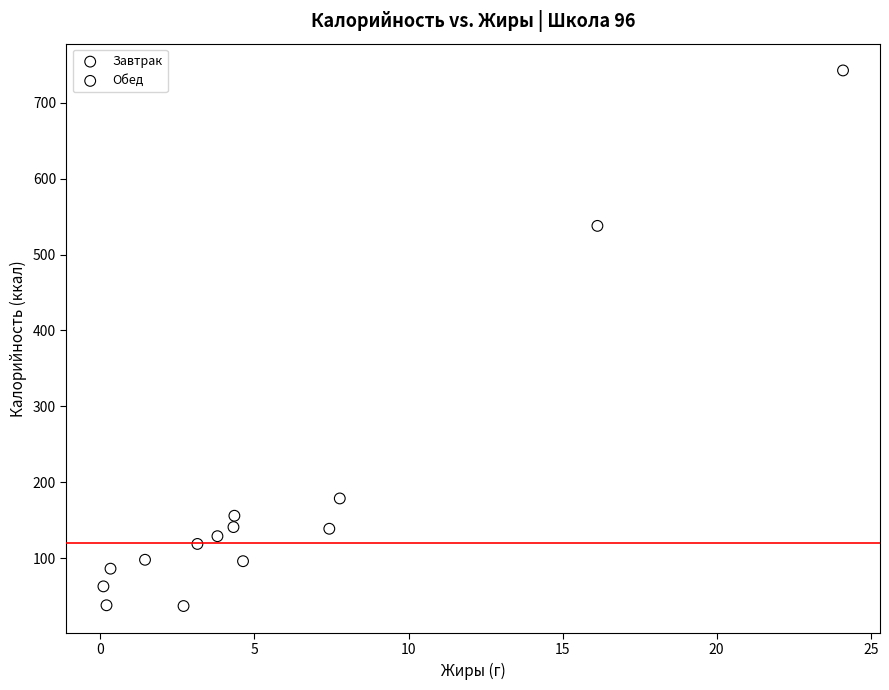

Which series reaches the maximum Y coordinate?

Обед